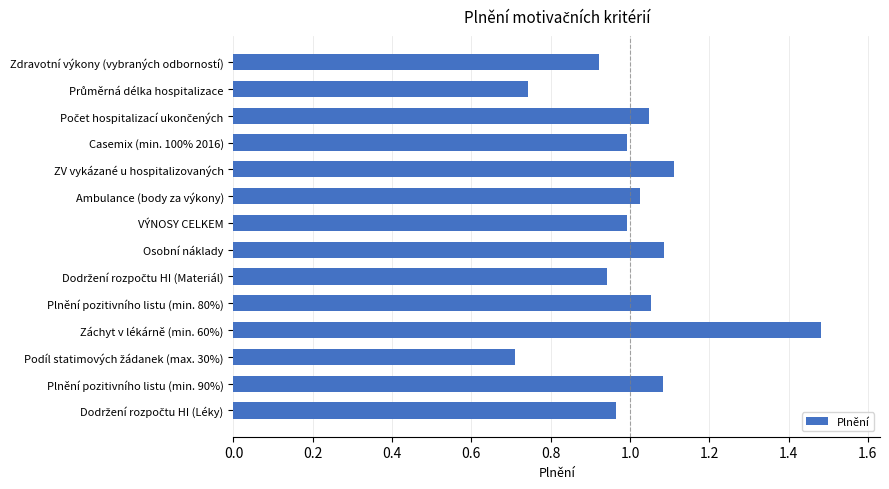

Which category has the highest value across all series?

Záchyt v lékárně (min. 60%)